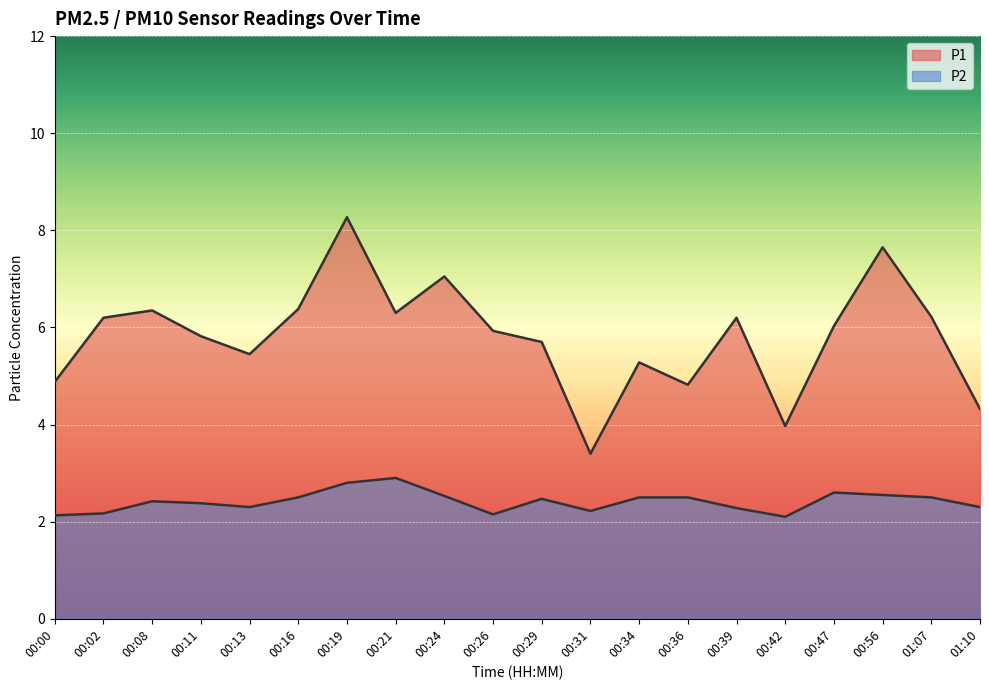

Where is the first local minimum for P2?

00:13